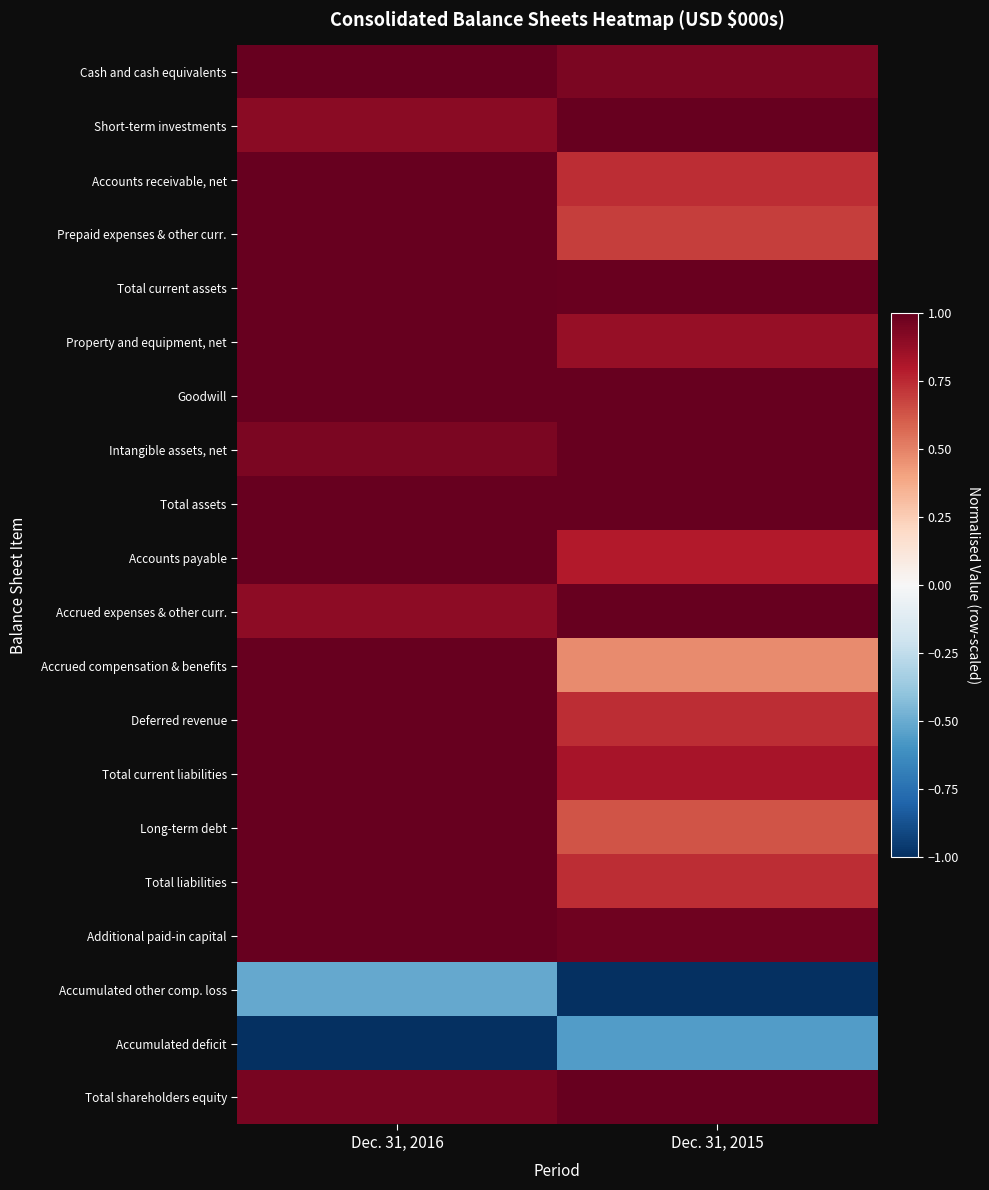

What is the total value across all series at Dec. 31, 2016?

16.2